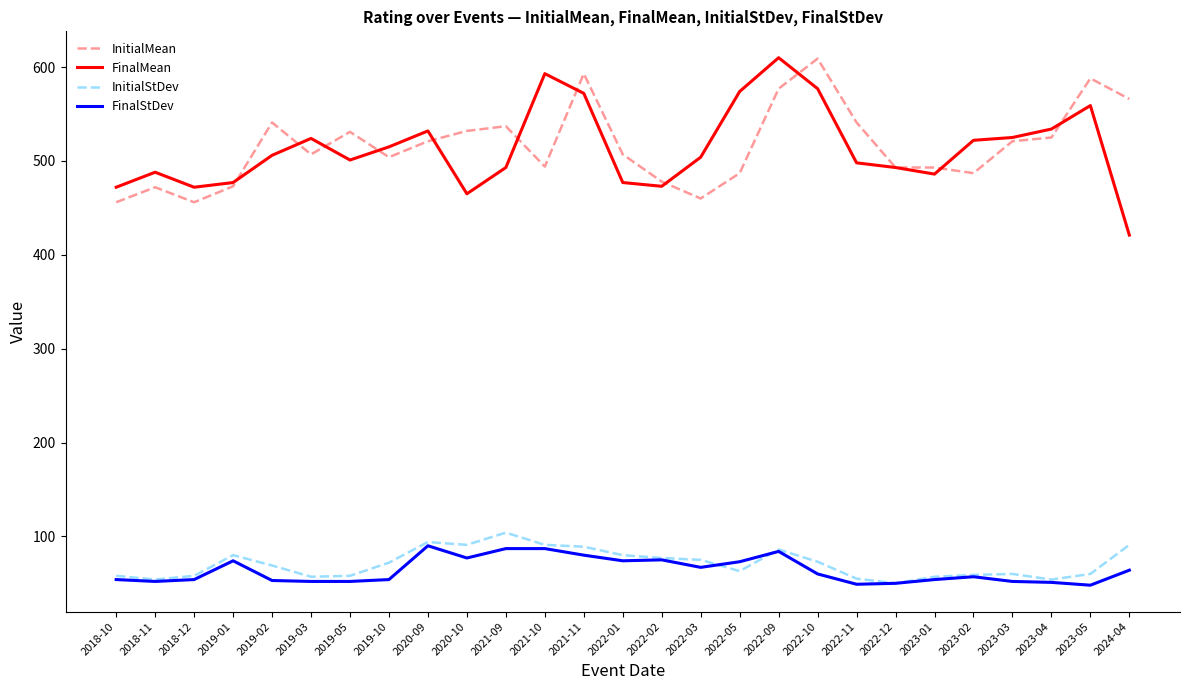

True or false: FinalStDev has a value of 50 at 2022-01.

False